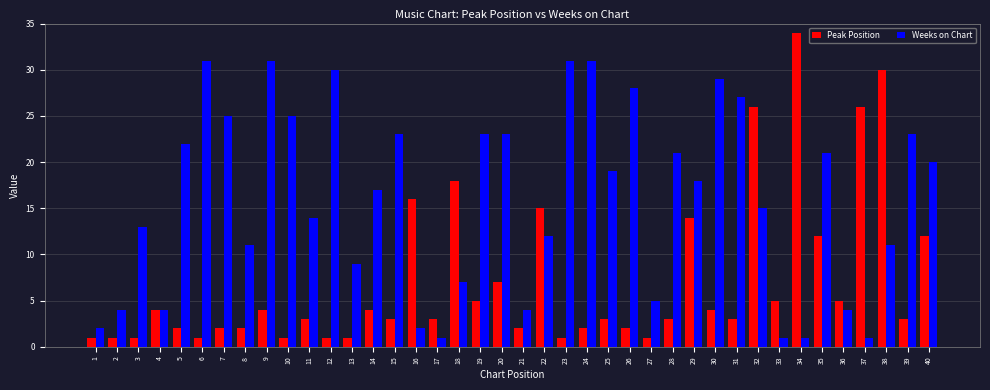

The value of Weeks on Chart at 25 is 19. True or false?

True